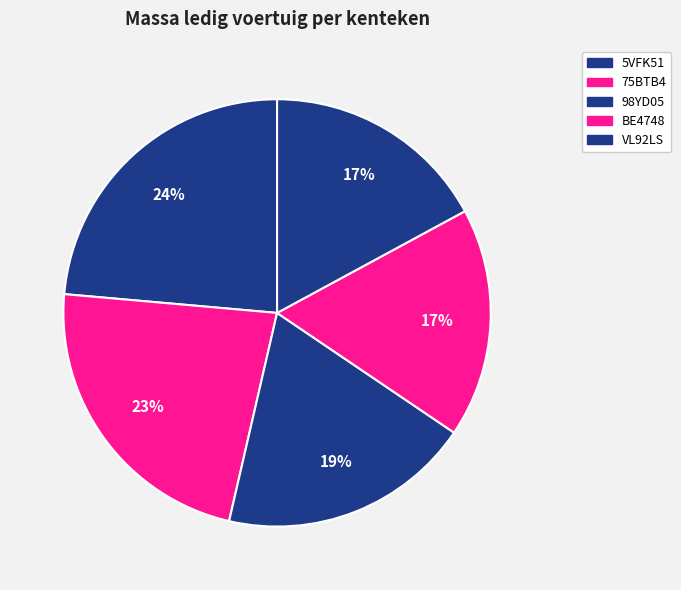

To the nearest percent, what is the average slice percentage?

20%